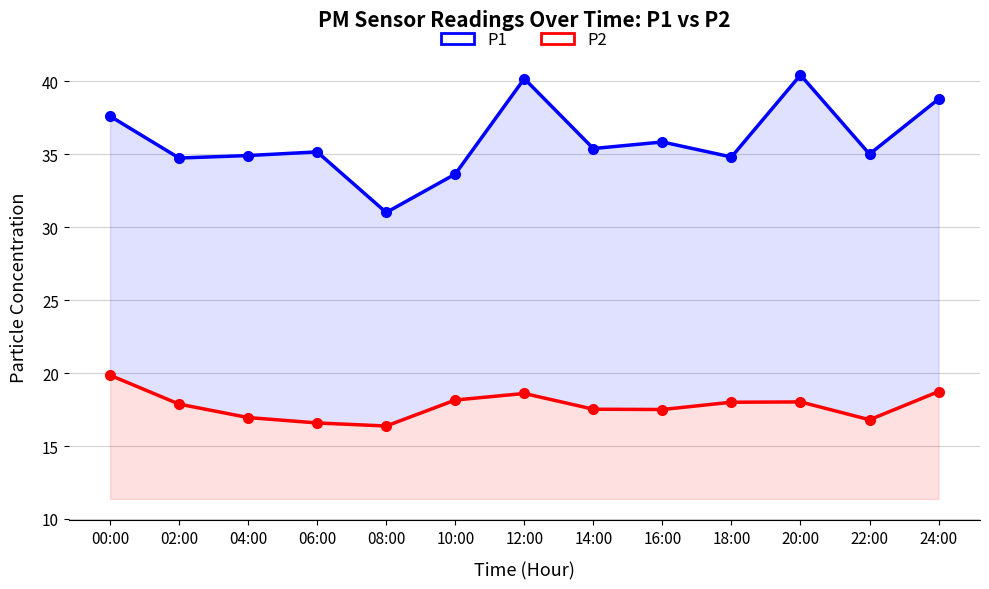

Which series has the largest total across all categories?

P1